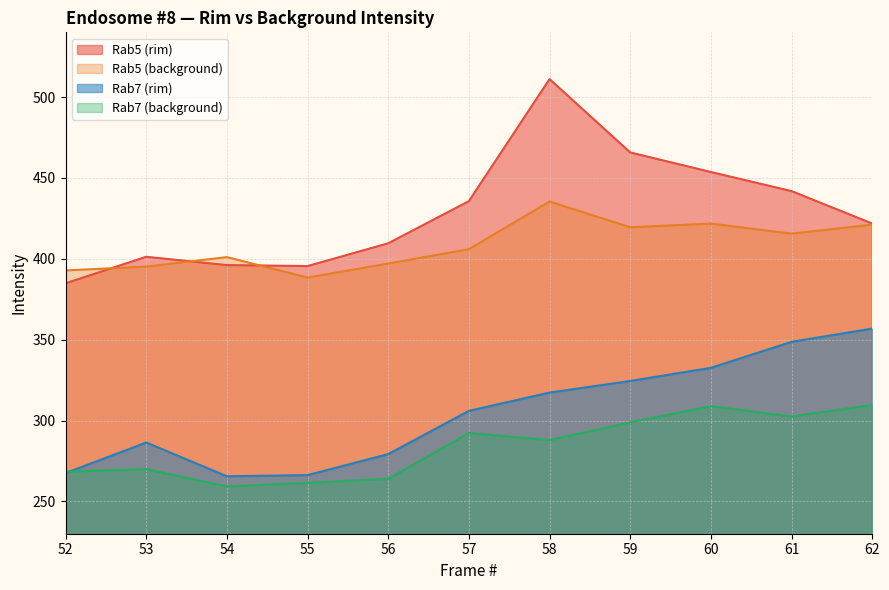

Reading left to right, list all the values displayed in this chart.

Rab5 (rim): 384.8	401.2	396.1	395.5	409.6	435.6	511.1	465.7	453.6	441.8	421.8
Rab5 (background): 392.8	395.1	401.0	388.4	397.0	405.9	435.4	419.5	421.7	415.5	421.1
Rab7 (rim): 267.5	286.4	265.5	266.2	279.2	306.0	317.3	324.4	332.6	348.6	356.8
Rab7 (background): 268.4	269.9	259.3	261.5	263.9	292.2	287.9	298.9	308.8	302.5	309.6